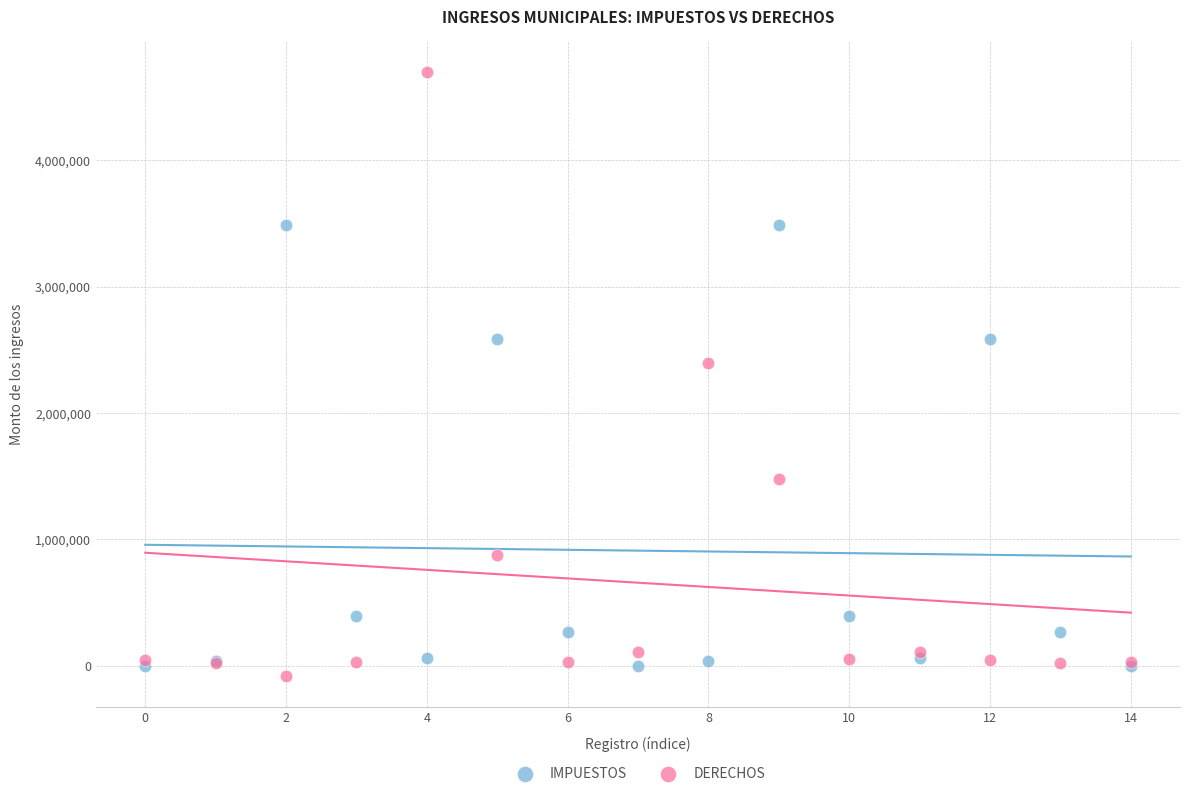

In the DERECHOS series, what Y value is closest to 2306746?

2395635.4